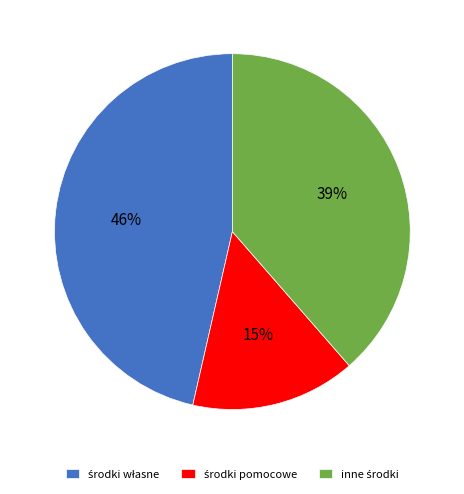

To the nearest percent, what is the average slice percentage?

33%